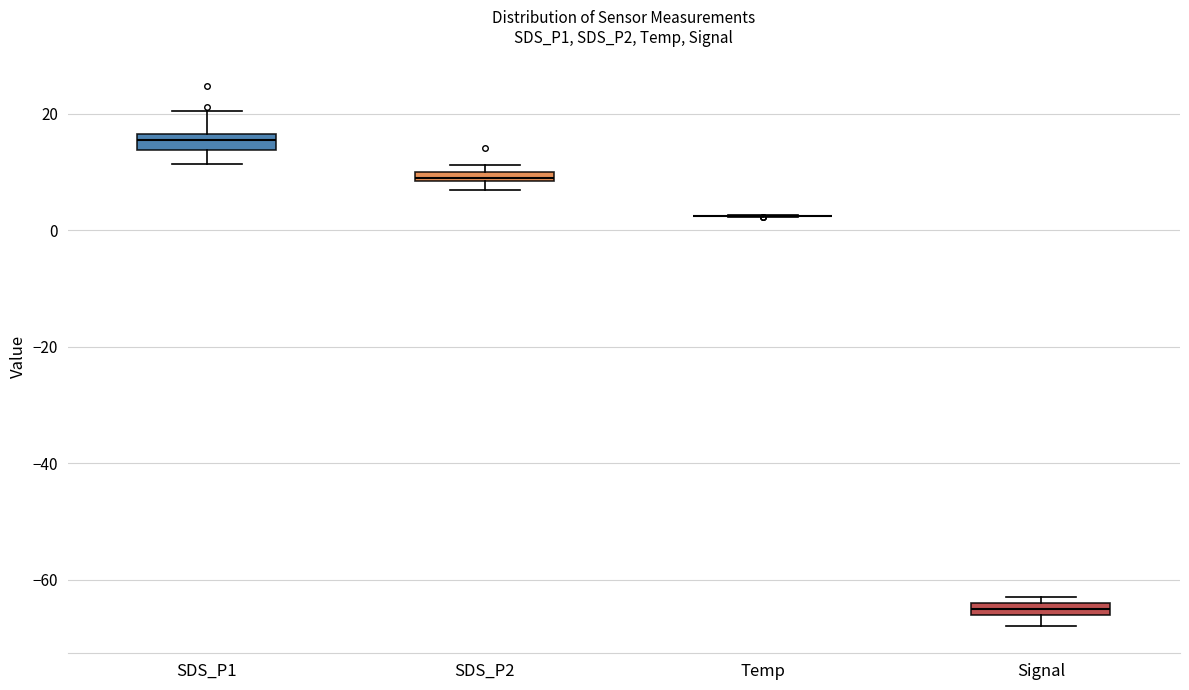

Where is the lower edge of the box for SDS_P2 on the y-axis? The values are not printed on the chart, so give them approximately, as read against the axis.

8